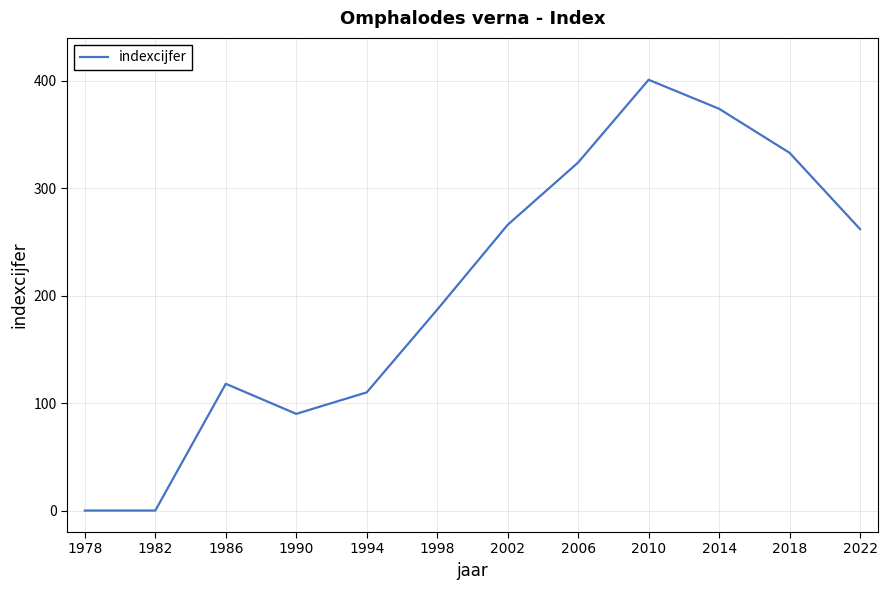

Which label corresponds to the largest value in the chart?

2010